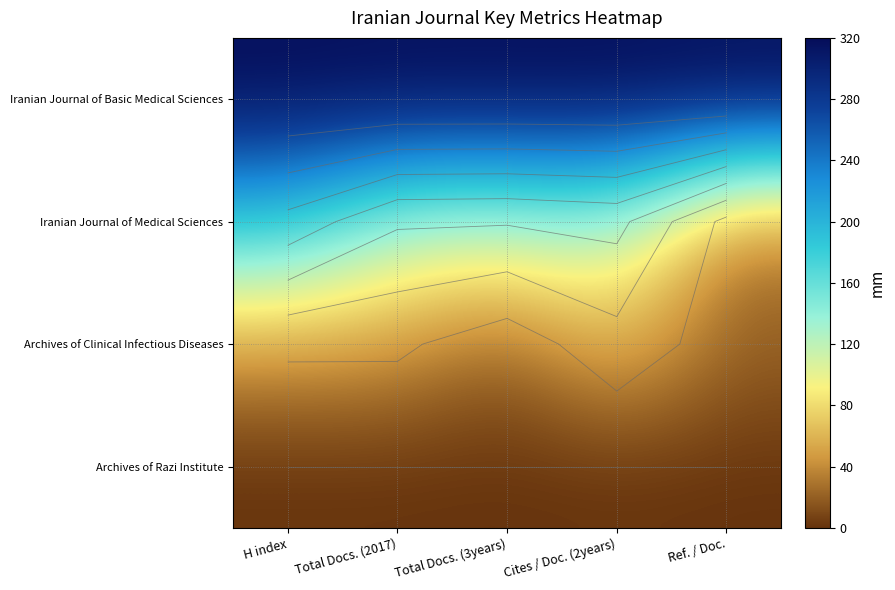

Between Ref. / Doc. and H index, which is larger?

Ref. / Doc.